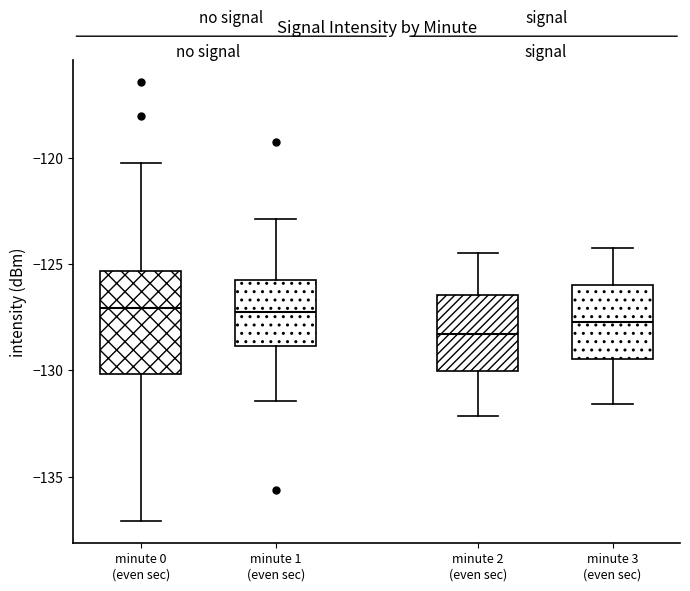

Where does the lower whisker of the box for minute 1 (even sec) end on the y-axis? The values are not printed on the chart, so give them approximately, as read against the axis.

-131.5